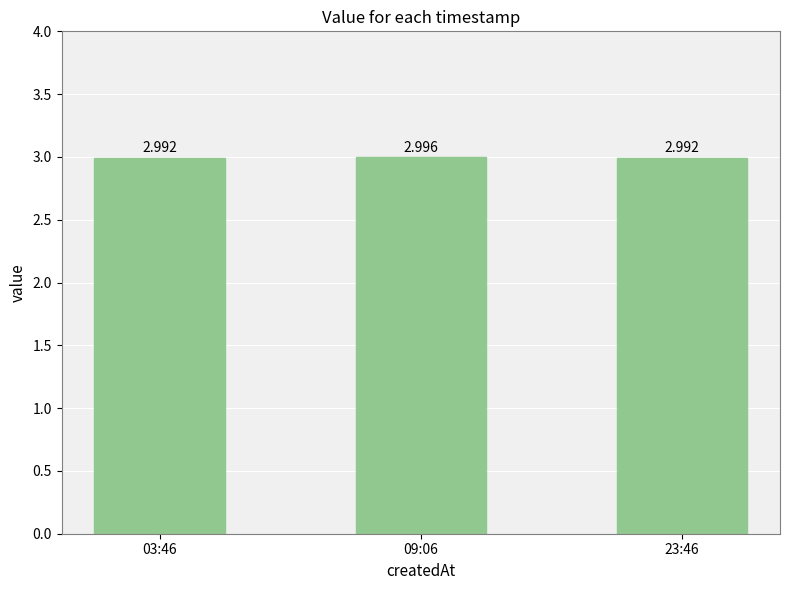

What is the sum of the values at 09:06 and 23:46?

6.0